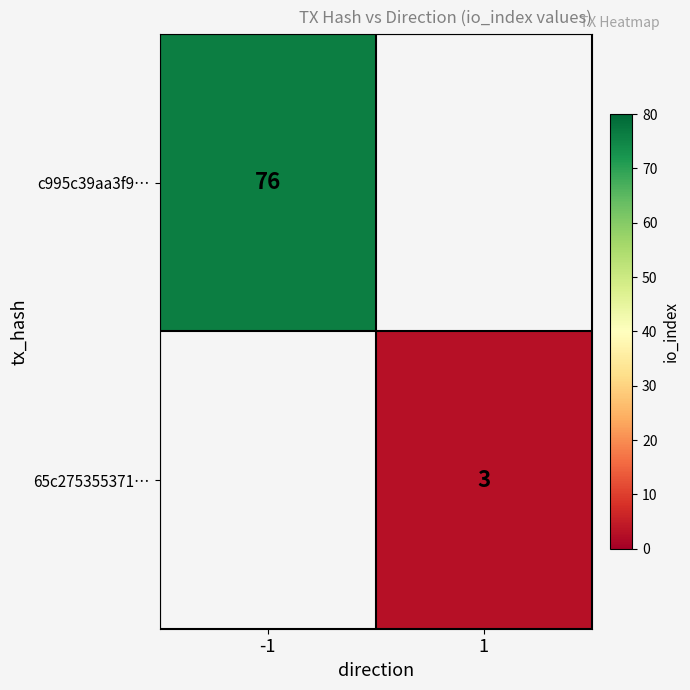

Is it true that 65c275355371… equals 3 at 1?

True